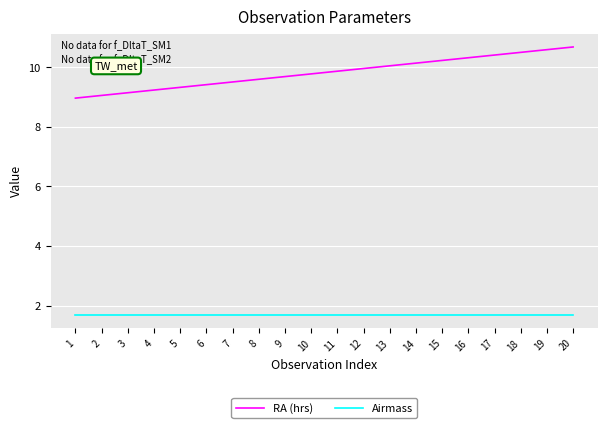

True or false: RA (hrs) and Airmass intersect in this chart.

False